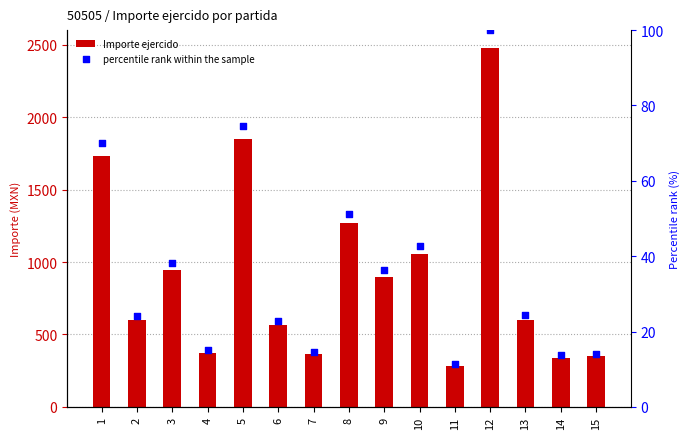

At which category is the sum across all series the highest?

12